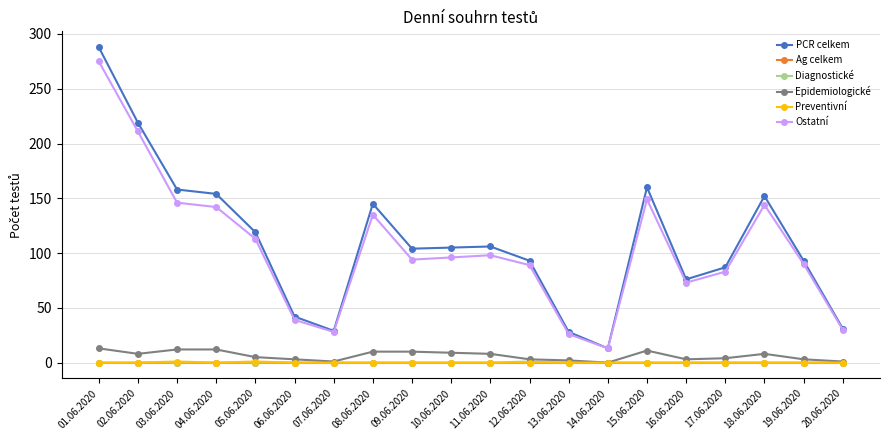

Which label corresponds to the largest value in the chart?

01.06.2020